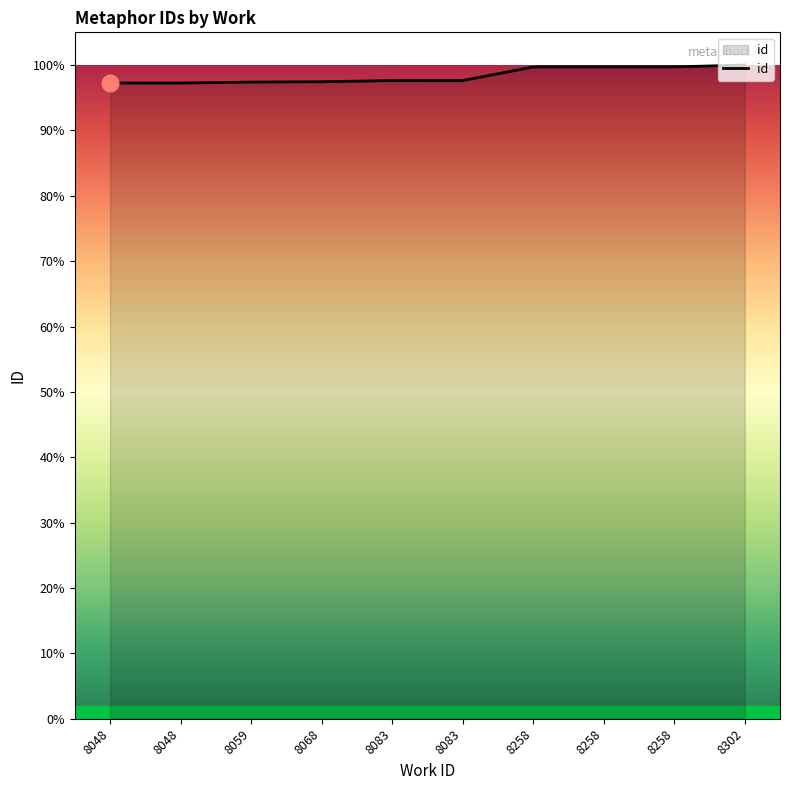

Does the chart have visible grid lines?

No